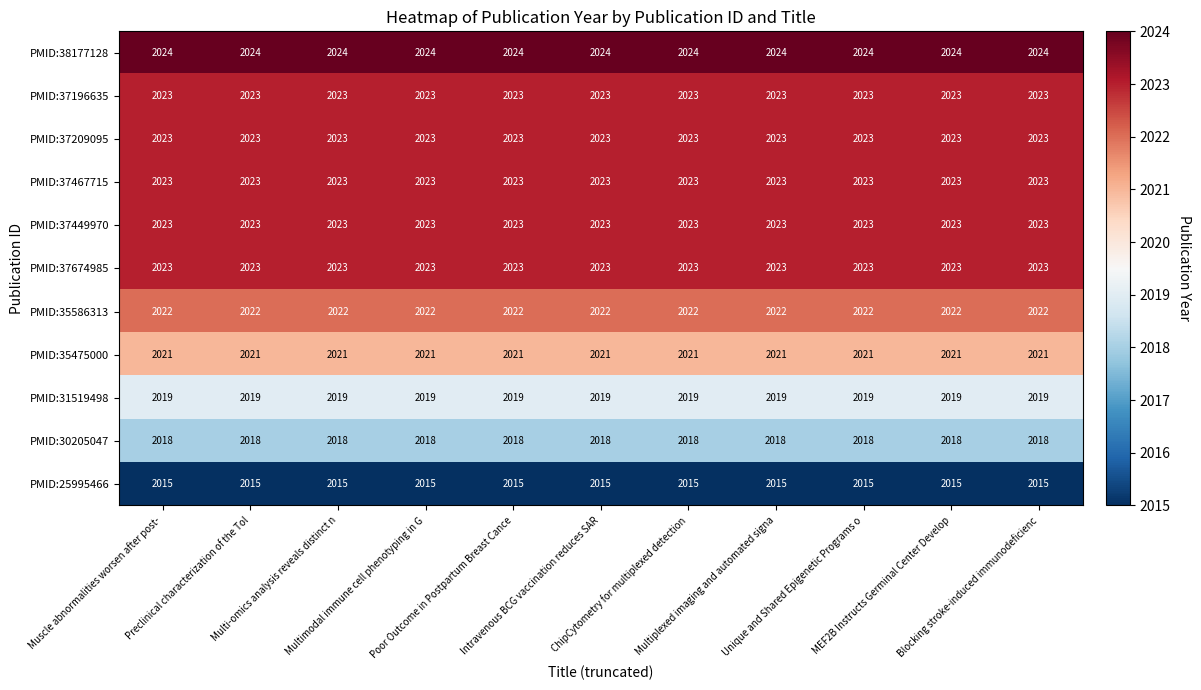

How many data points does each series have?

11